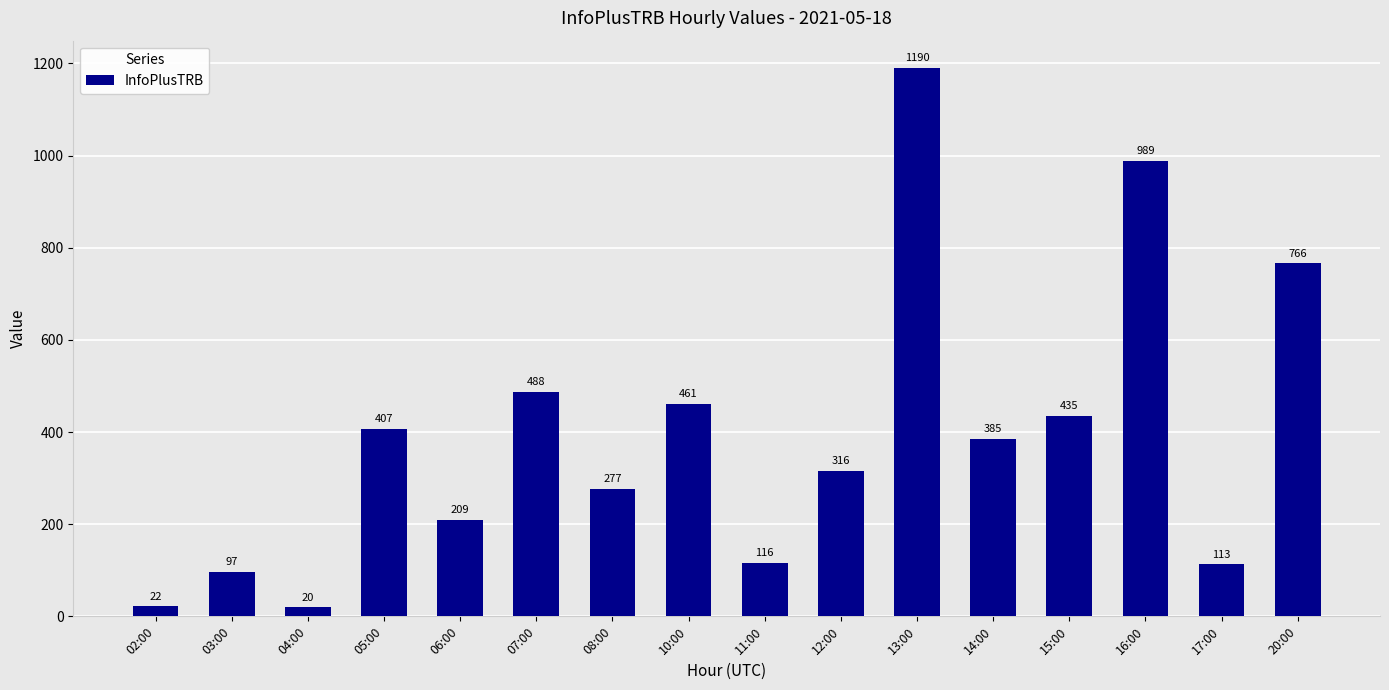

Does the chart contain stacked bars?

No